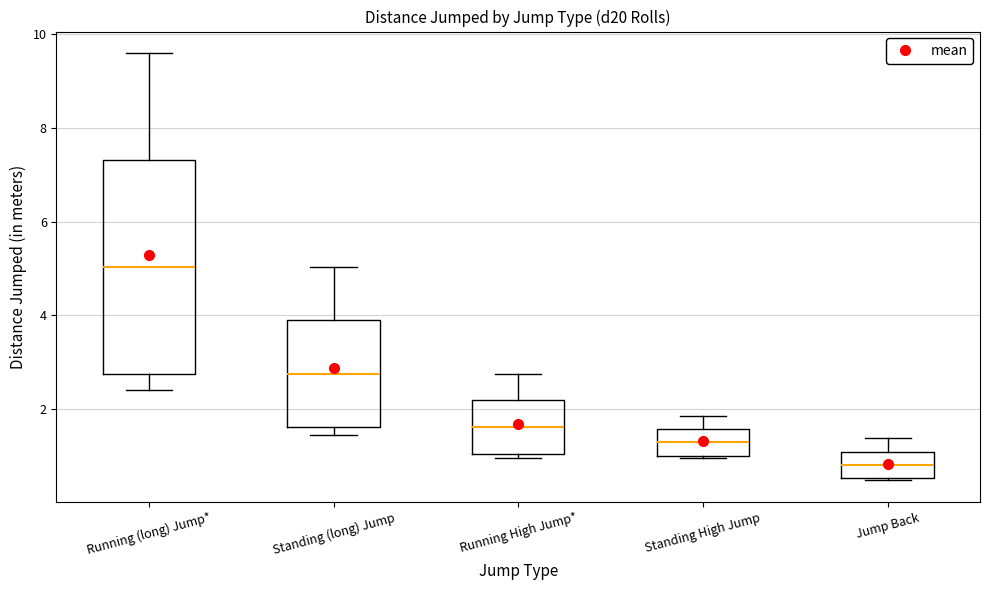

Reading left to right, read every box against the y-axis: the position of its median line, the range the box covers, and the ends of its whiskers. The values are not printed on the chart, so give them approximately, as read against the axis.

Running (long) Jump*: median 5.0, box 2.8 to 7.4, whiskers 2.4 to 9.6
Standing (long) Jump: median 2.8, box 1.6 to 4.0, whiskers 1.4 to 5.0
Running High Jump*: median 1.6, box 1.0 to 2.2, whiskers 1.0 (just below the box's lower edge) to 2.8
Standing High Jump: median 1.2, box 1.0 to 1.6, whiskers 1.0 to 1.8
Jump Back: median 0.8, box 0.6 to 1.0, whiskers 0.4 to 1.4